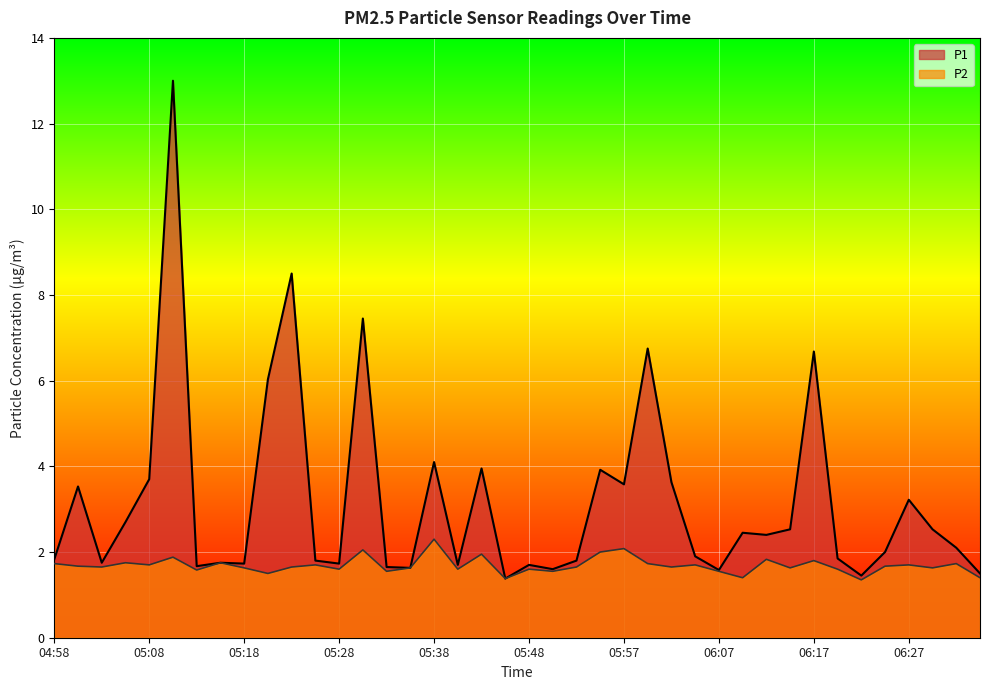

At 06:34, list the series in order from largest to smallest.

P1, P2